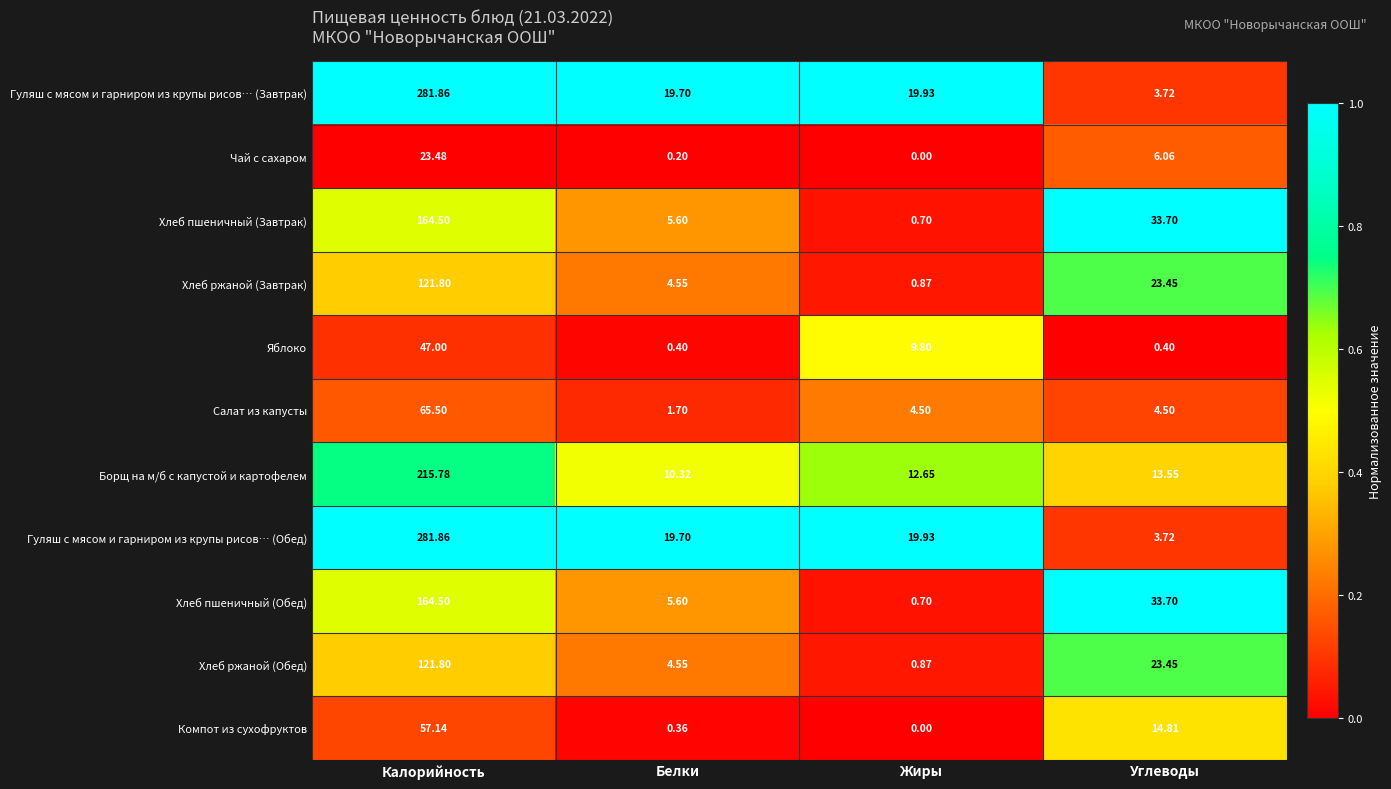

Which category has the lowest value in the Хлеб ржаной (Обед) series?

Жиры